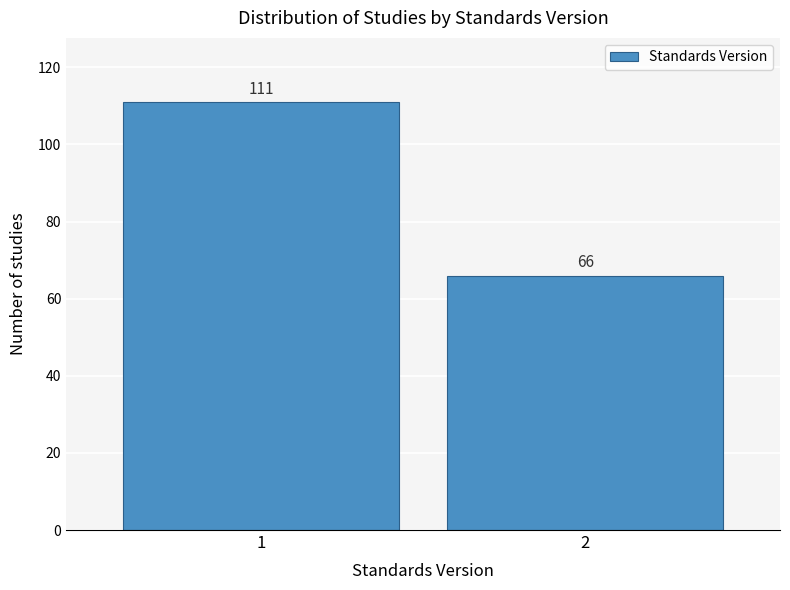

Reading right to left, list all the values displayed in this chart.

66	111